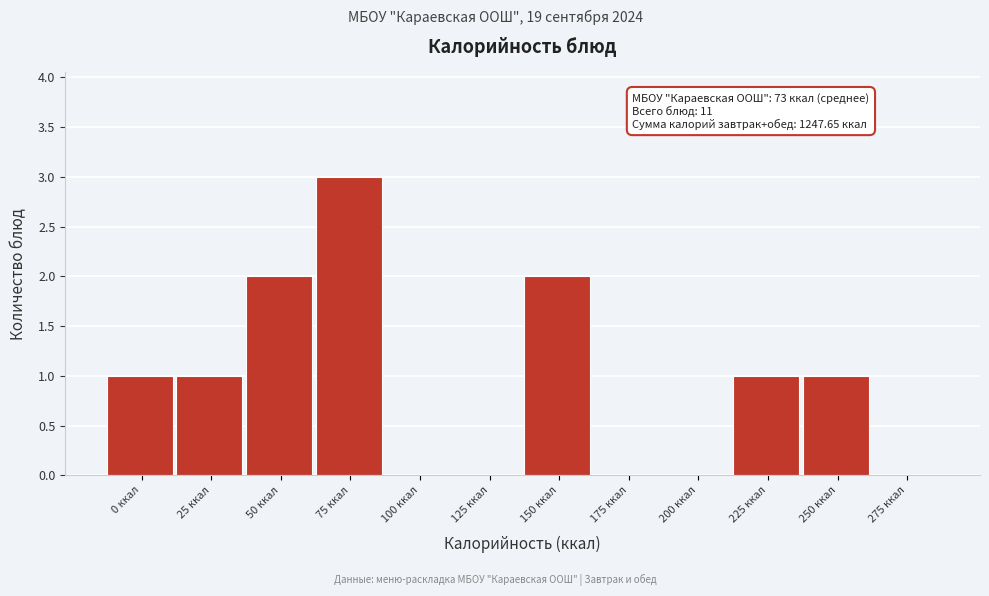

Reading left to right, list all the values displayed in this chart.

0 ккал=1	25 ккал=1	50 ккал=2	75 ккал=3	100 ккал=0	125 ккал=0	150 ккал=2	175 ккал=0	200 ккал=0	225 ккал=1	250 ккал=1	275 ккал=0